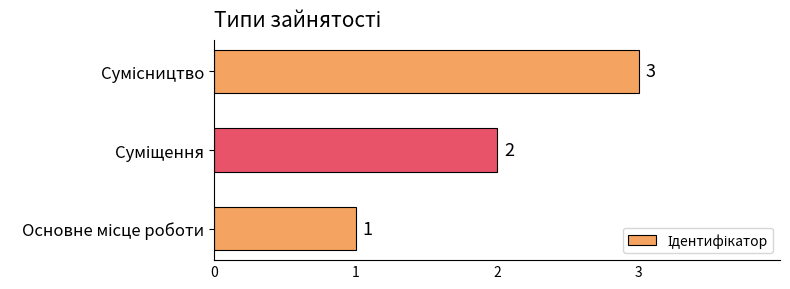

Count the values in the range 1 to 3.

3